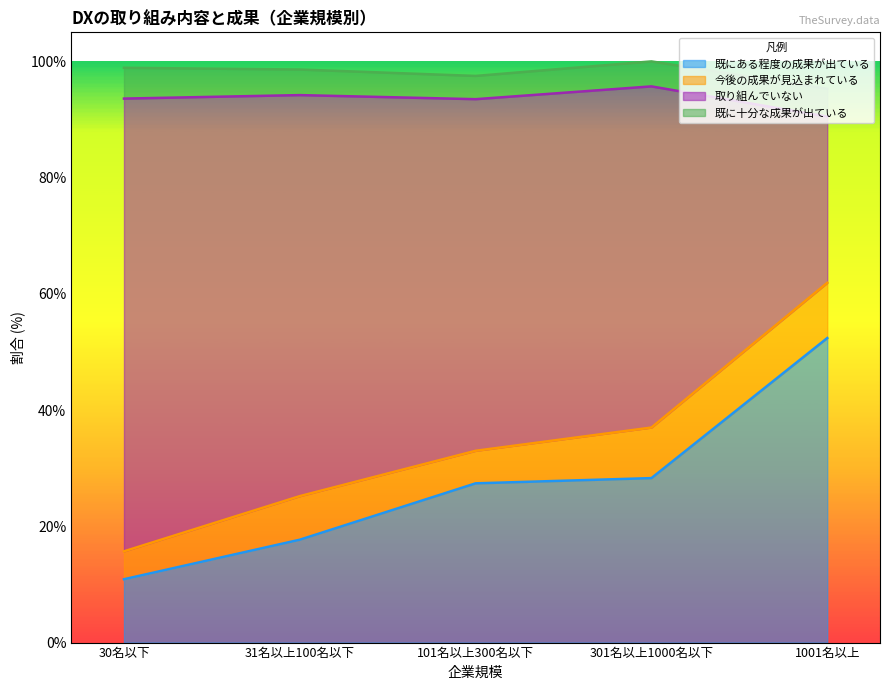

What is the total value across all series at 31名以上100名以下?

98.6